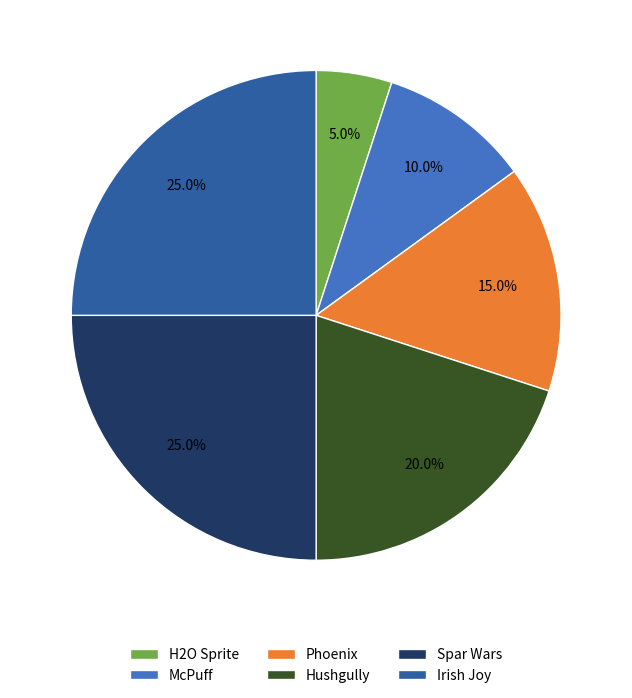

Between Hushgully and McPuff, which is larger?

Hushgully